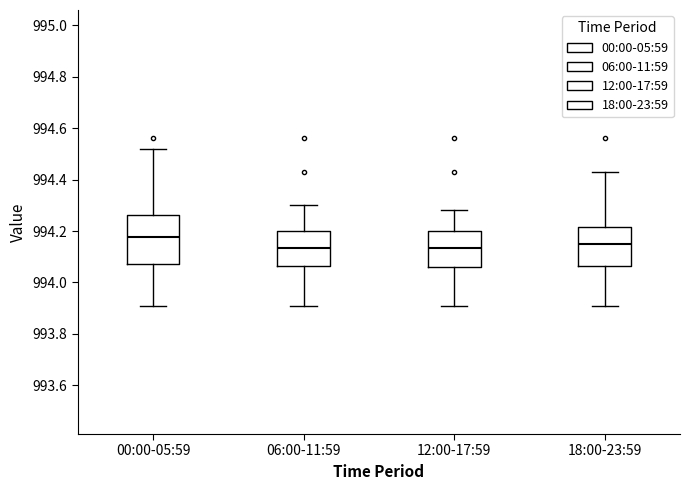

Which box has the highest median line?

00:00-05:59